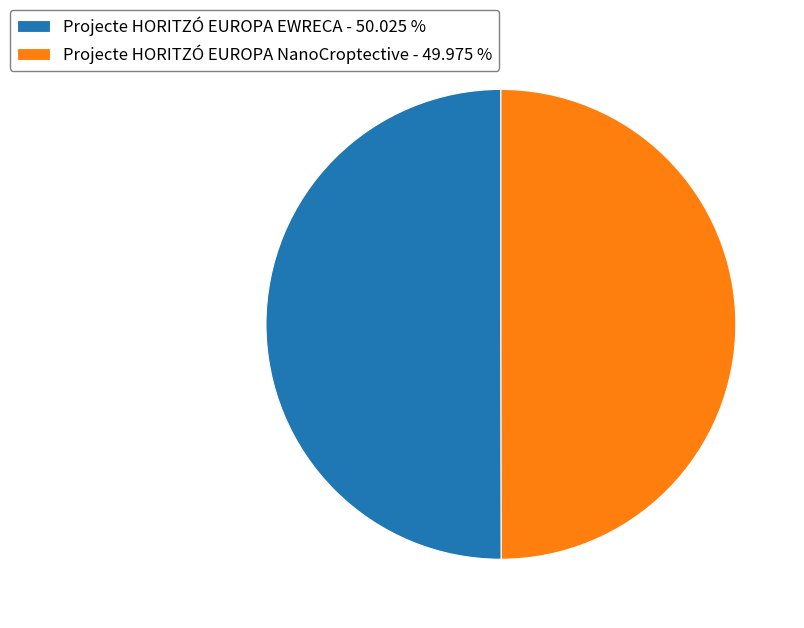

Combined, do Projecte HORITZÓ EUROPA EWRECA - 50.025 % and Projecte HORITZÓ EUROPA NanoCroptective - 49.975 % account for over 50%?

Yes